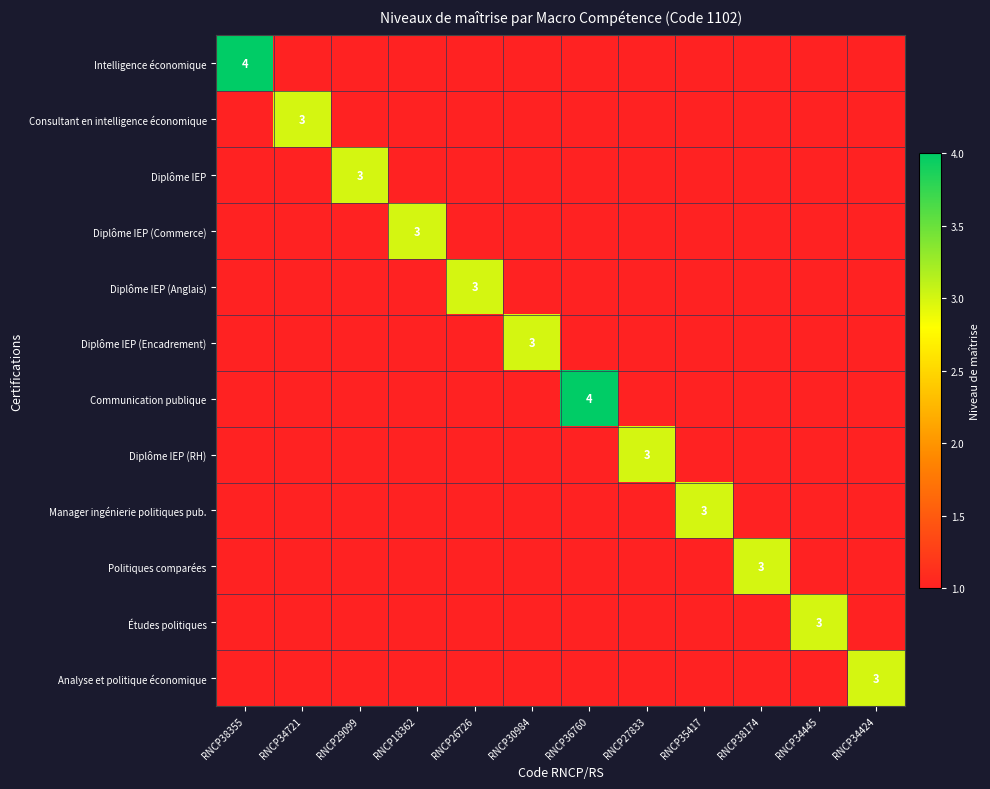

List the labels in order of Diplôme IEP value, largest first.

RNCP29099, RNCP38355, RNCP34721, RNCP18362, RNCP26726, RNCP30984, RNCP36760, RNCP27833, RNCP35417, RNCP38174, RNCP34445, RNCP34424